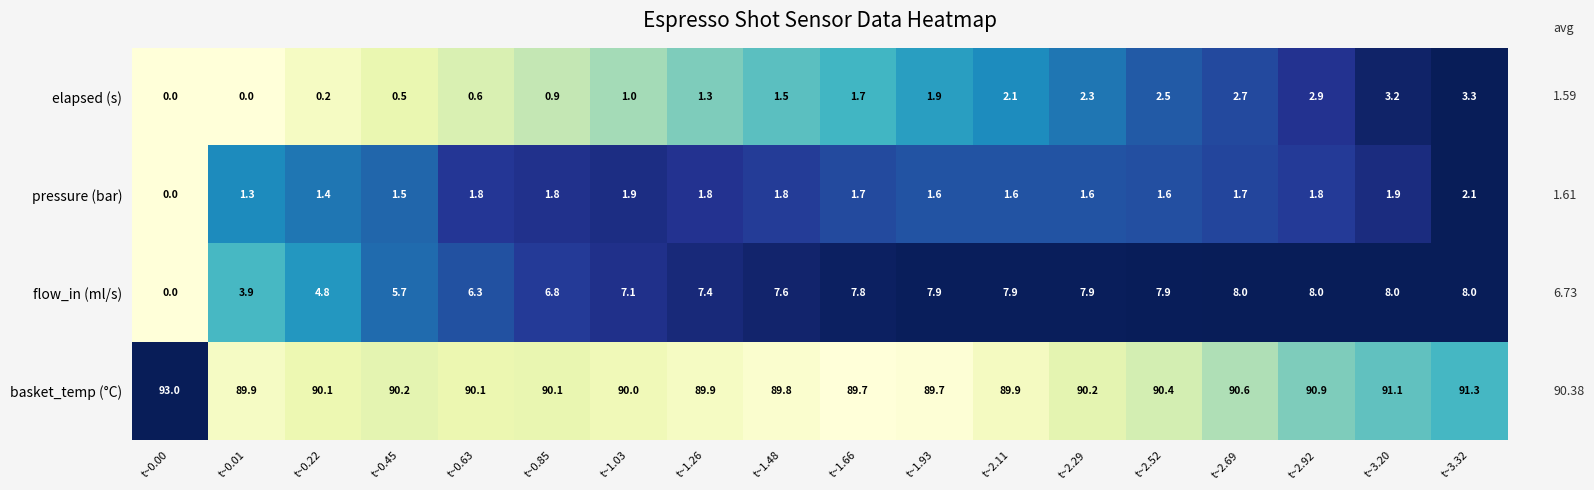

What is the sum of all pressure (bar) values?

28.9